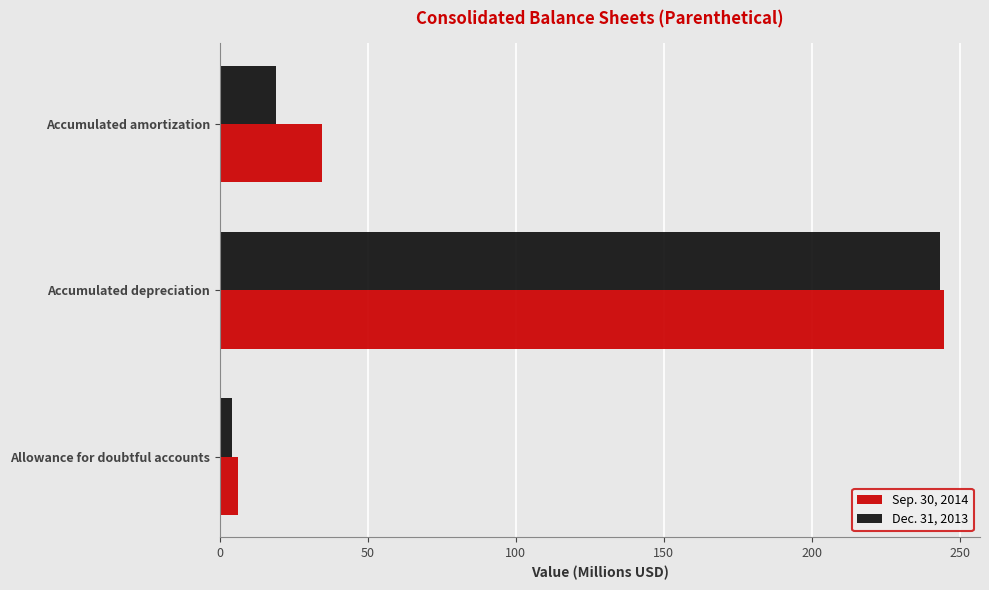

What is the difference between the maximum and second lowest values in the Dec. 31, 2013 series?

224.1